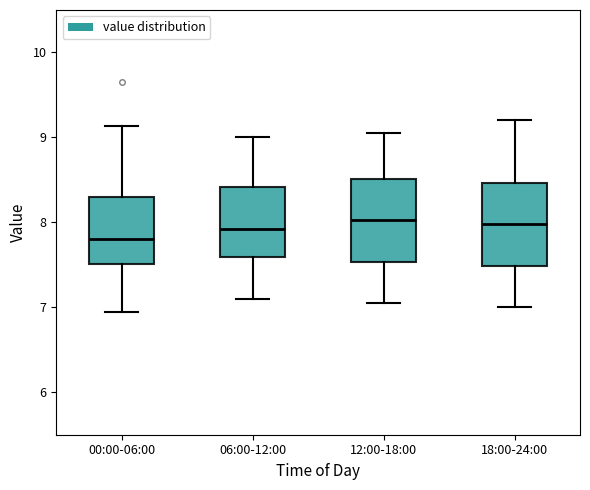

Reading left to right, read every box against the y-axis: the position of its median line, the range the box covers, and the ends of its whiskers. The values are not printed on the chart, so give them approximately, as read against the axis.

00:00-06:00: median 7.8, box 7.5 to 8.3, whiskers 7.0 to 9.1
06:00-12:00: median 7.9, box 7.6 to 8.4, whiskers 7.1 to 9.0
12:00-18:00: median 8.0, box 7.5 to 8.5, whiskers 7.1 to 9.1
18:00-24:00: median 8.0, box 7.5 to 8.5, whiskers 7.0 to 9.2